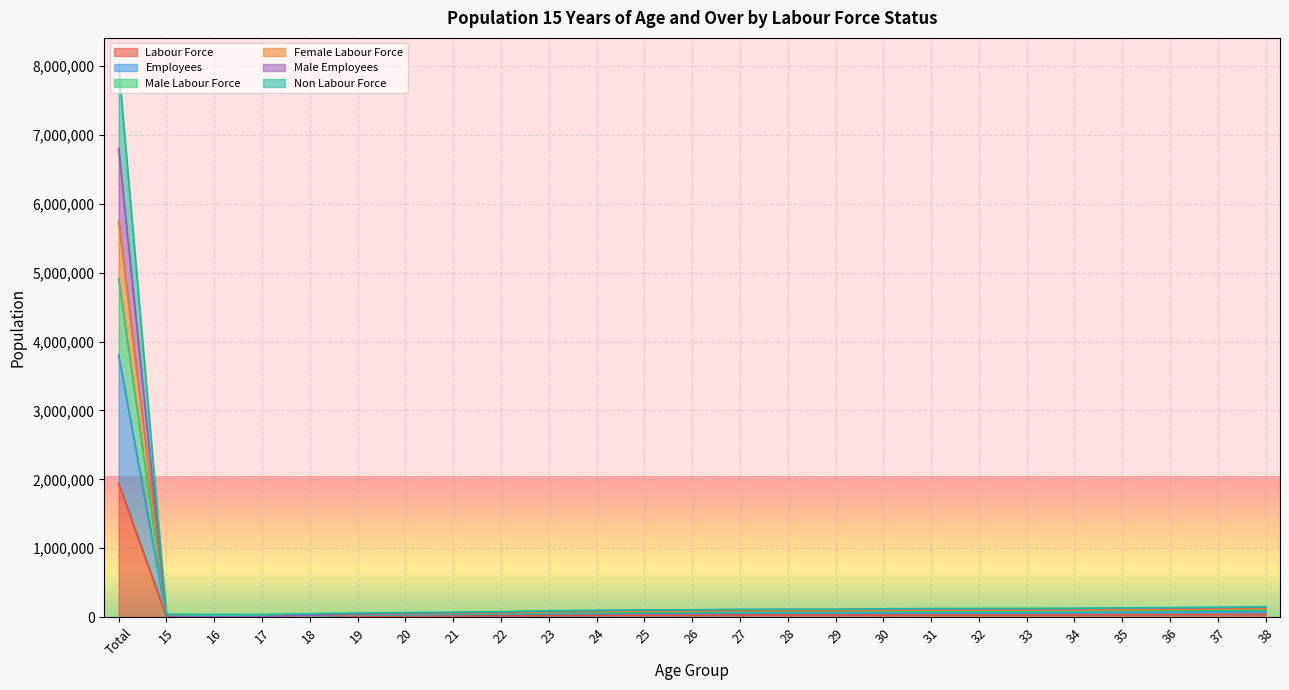

What are all the series names shown in the legend?

Labour Force, Employees, Male Labour Force, Female Labour Force, Male Employees, Non Labour Force